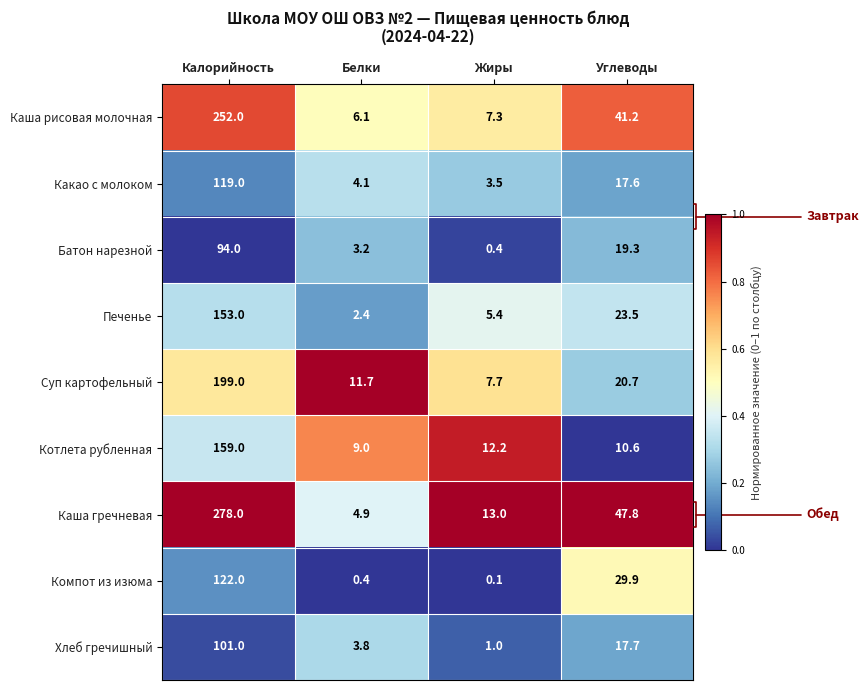

What is the maximum value shown in the chart?

278.0